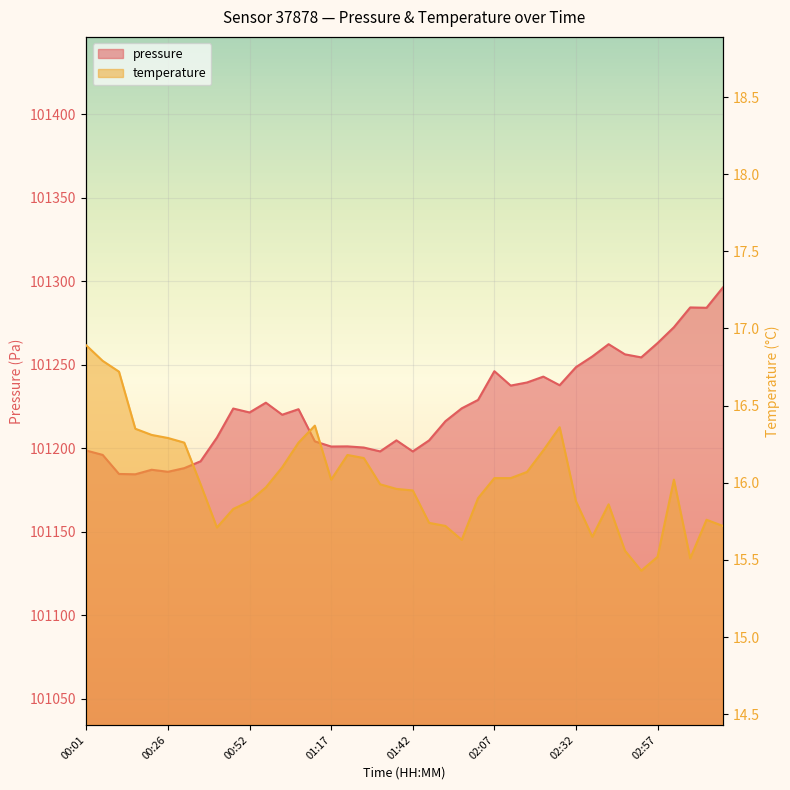

At how many categories does at least one series exceed 89100?

40